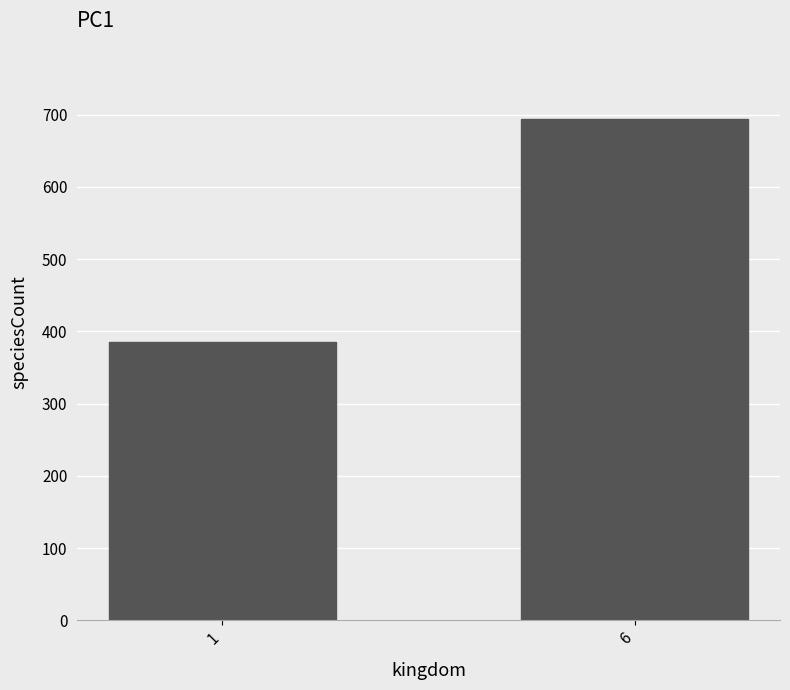

How many categories are shown in the chart?

2